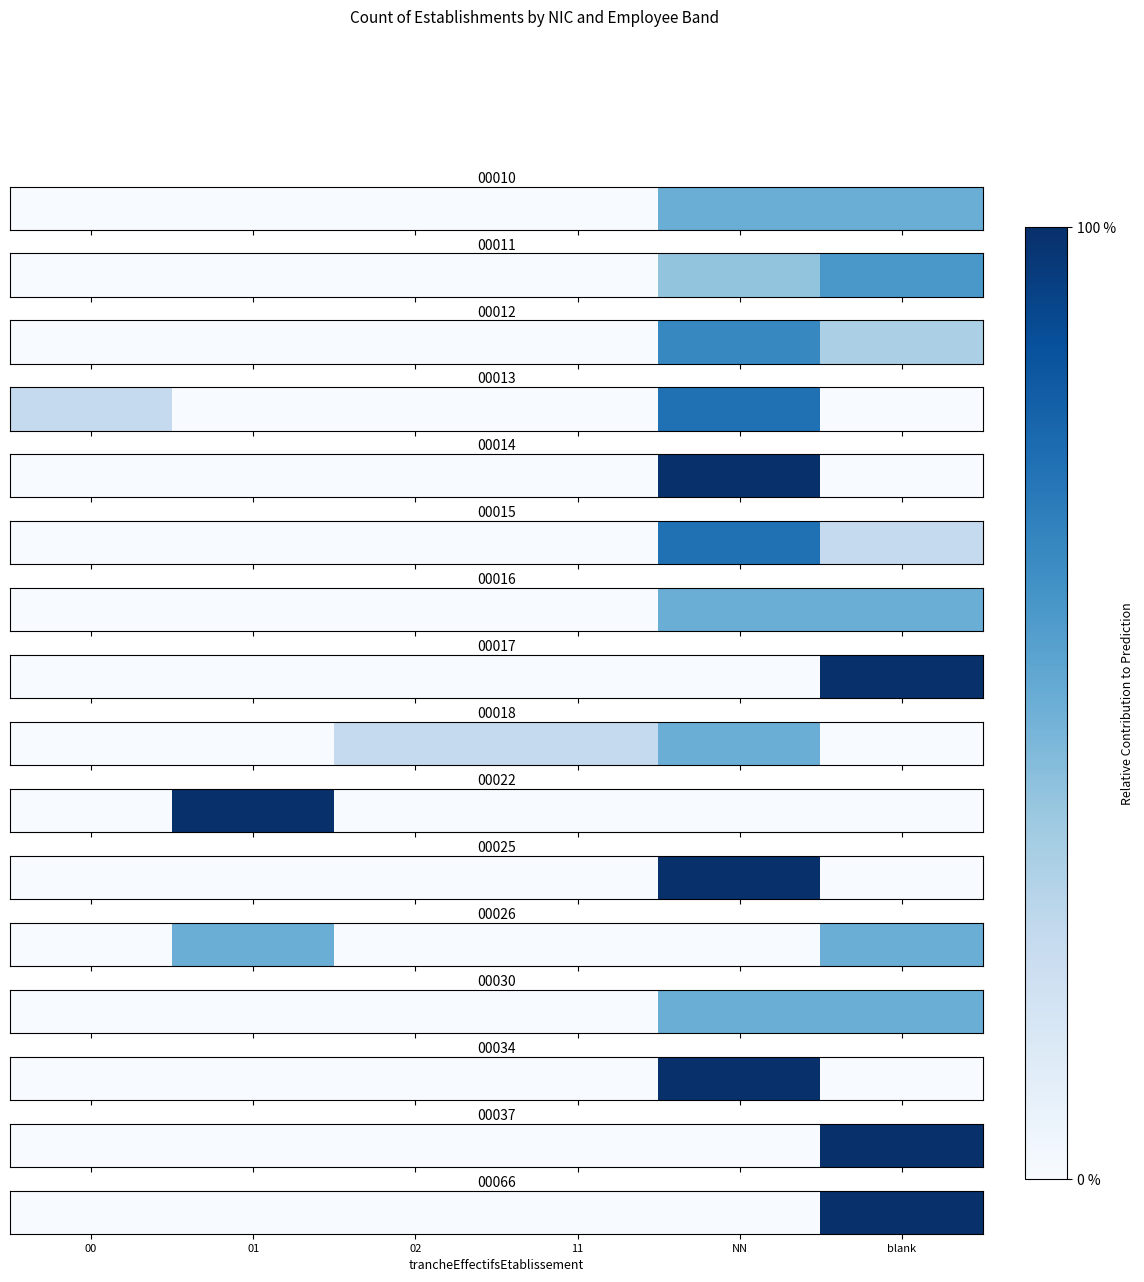

List the labels in order of value, largest first.

blank, 00, 01, 02, 11, NN